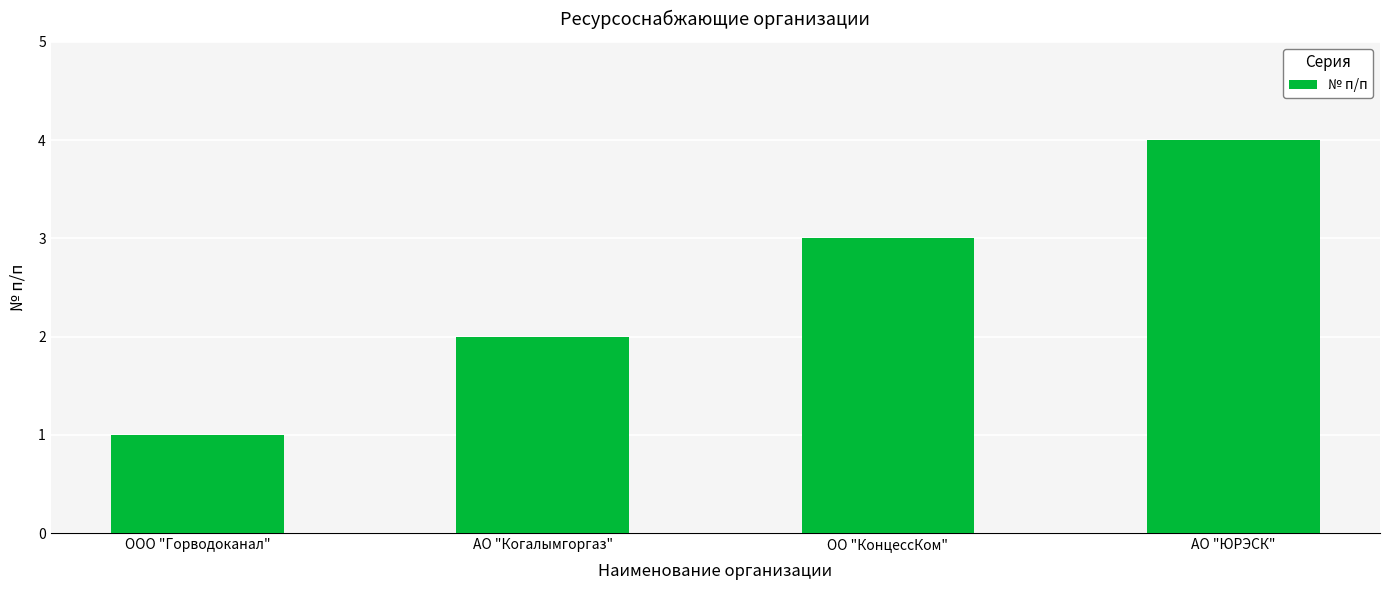

Reading left to right, what are all the values shown in this chart?

ООО "Горводоканал"=1	АО "Когалымгоргаз"=2	ОО "КонцессКом"=3	АО "ЮРЭСК"=4